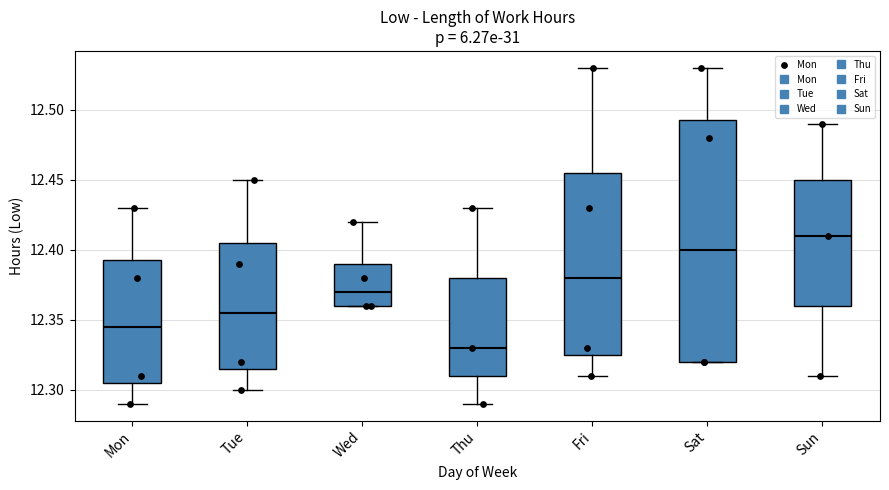

Reading left to right, transcribe this box plot: for each box, give where its median line is, the range the box spans, and where its two whiskers end, as read against the y-axis. The values are not printed on the chart, so give them approximately, as read against the axis.

Mon: median 12.345, box 12.305 to 12.395, whiskers 12.290 to 12.430
Tue: median 12.355, box 12.315 to 12.405, whiskers 12.300 to 12.450
Wed: median 12.370, box 12.360 to 12.390, whiskers 12.360 to 12.420
Thu: median 12.330, box 12.310 to 12.380, whiskers 12.290 to 12.430
Fri: median 12.380, box 12.325 to 12.455, whiskers 12.310 to 12.530
Sat: median 12.400, box 12.320 to 12.495, whiskers 12.320 to 12.530
Sun: median 12.410, box 12.360 to 12.450, whiskers 12.310 to 12.490